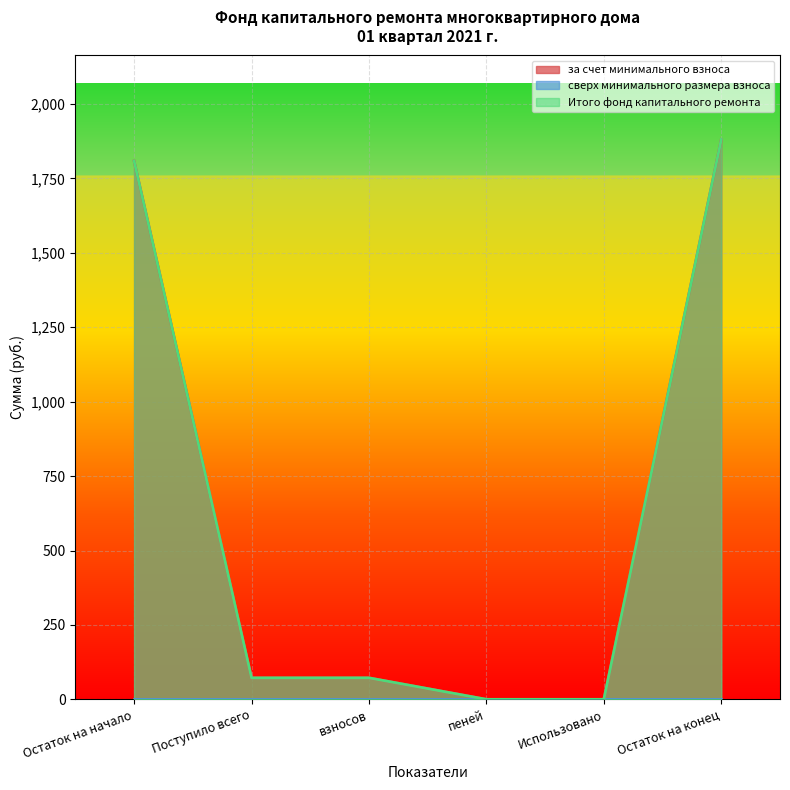

True or false: Итого фонд капитального ремонта and за счет минимального взноса cross at least once.

False